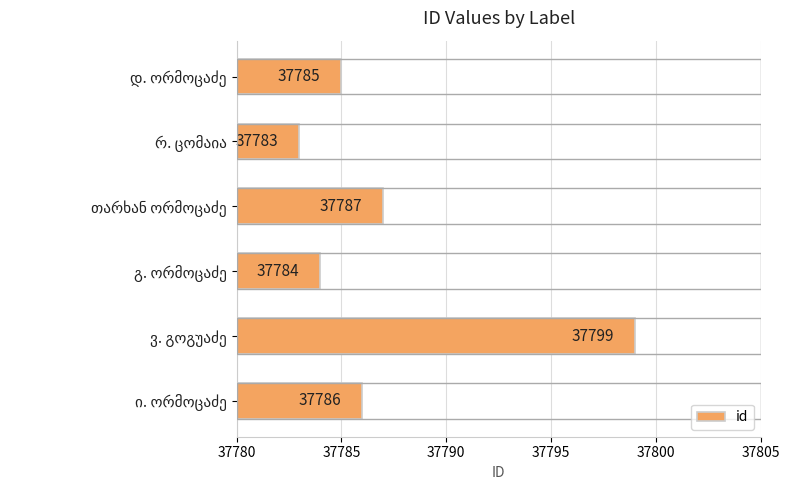

Reading bottom to top, extract all data points from this chart.

37786	37799	37784	37787	37783	37785